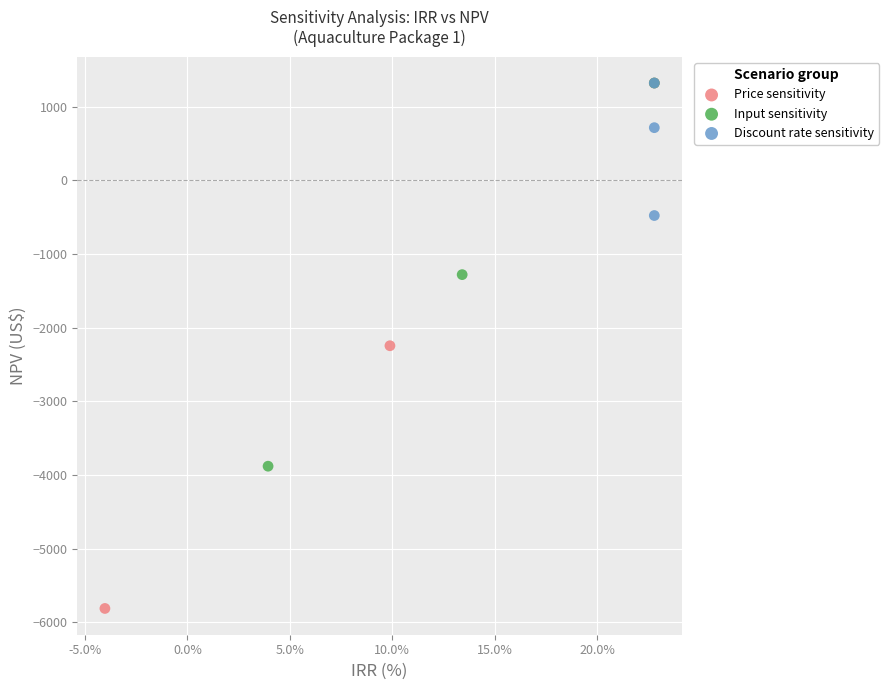

Which series has the widest spread of Y values?

Price sensitivity